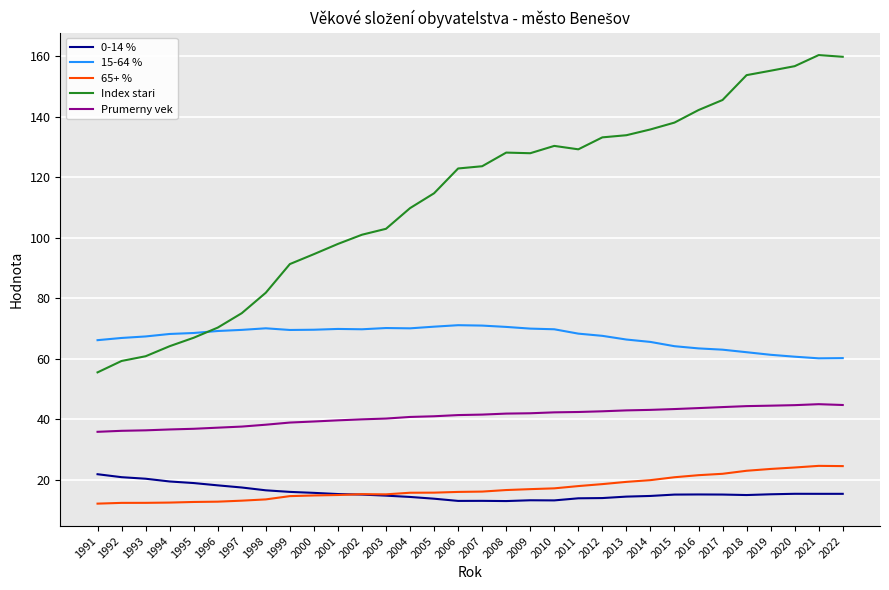

True or false: Prumerny vek and Index stari intersect in this chart.

False